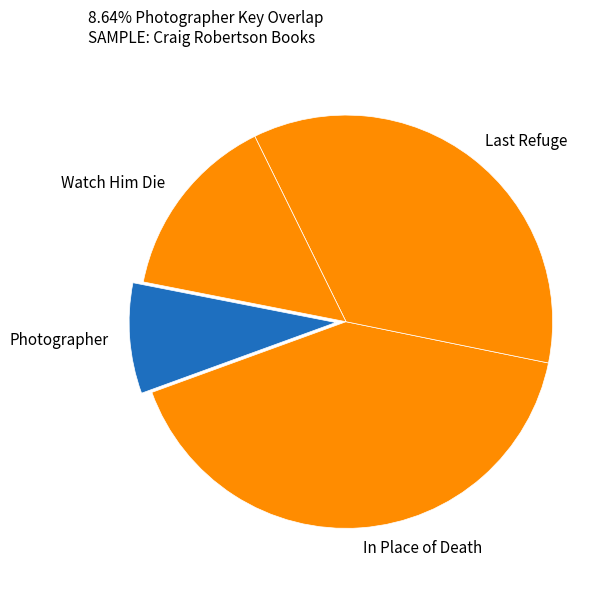

Is there a majority slice in this chart?

No